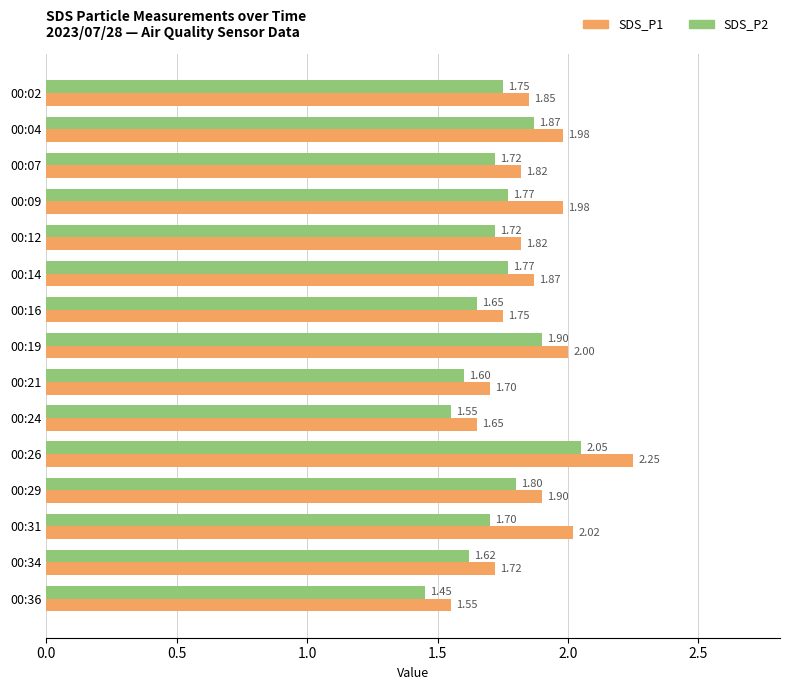

What is the difference between the maximum and minimum values in the SDS_P1 series?

0.7